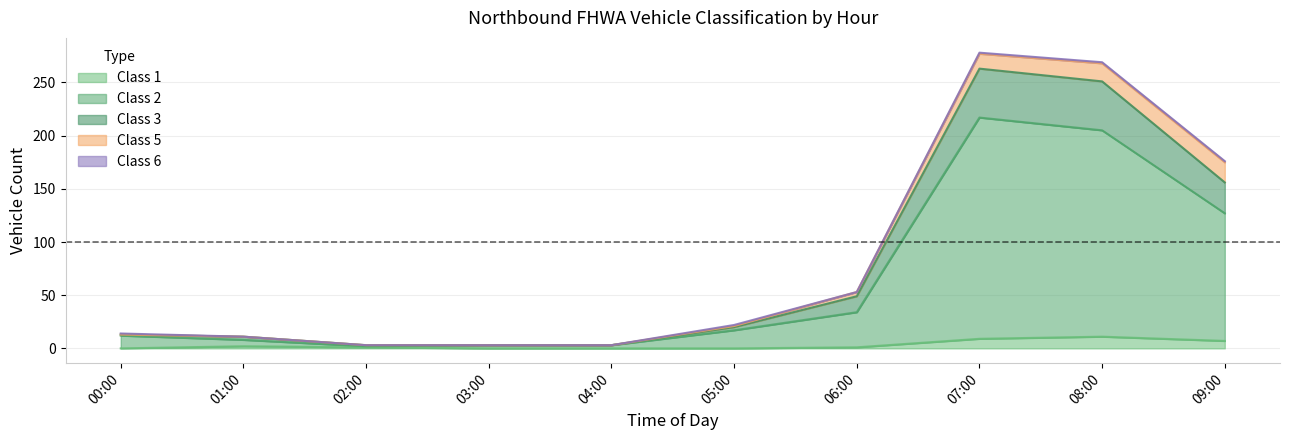

Is it true that Class 1 equals 0 at 03:00?

True